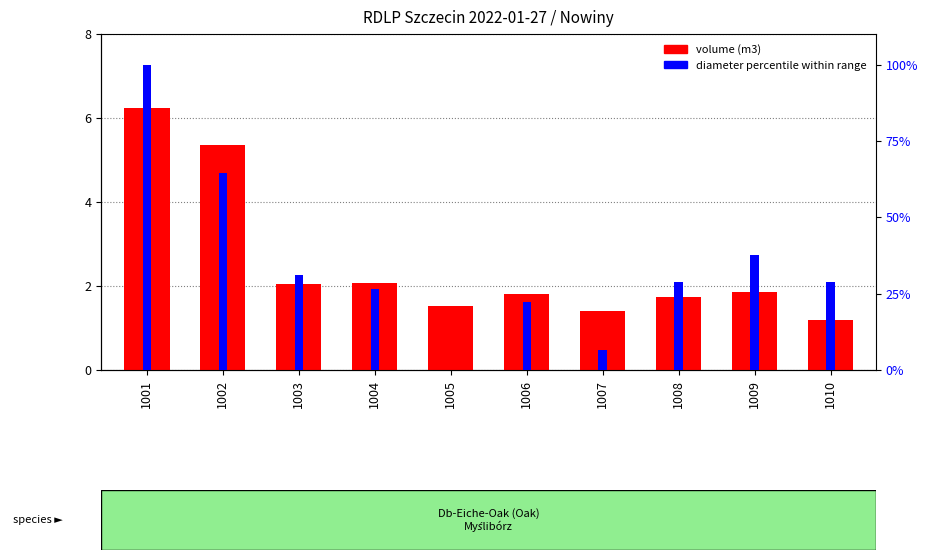

List the series in order of their peak value, lowest first.

volume (m3), diameter percentile